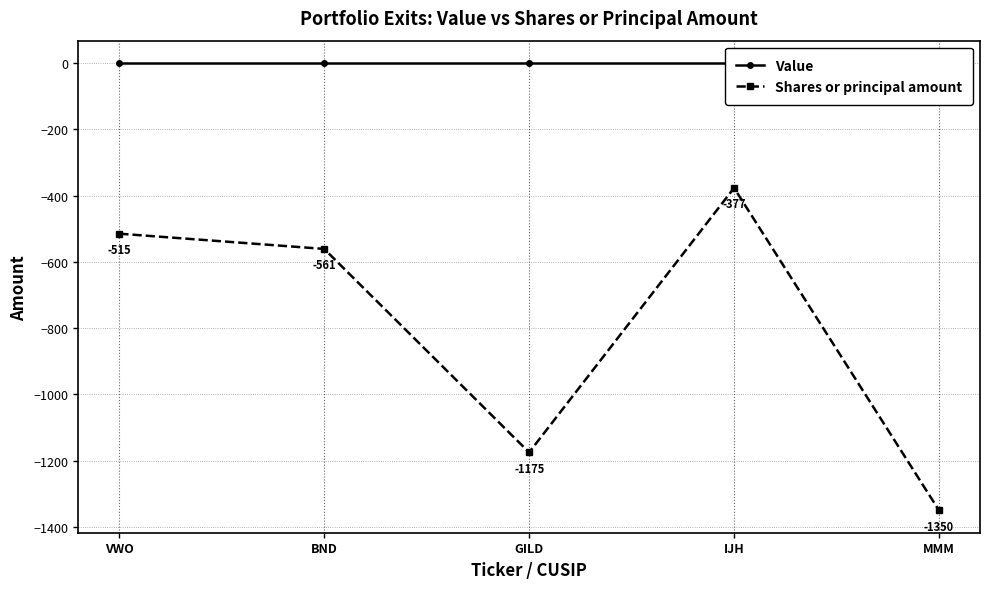

Reading left to right, transcribe all the data shown in this chart.

Value: 0	0	0	0	0
Shares or principal amount: -515	-561	-1175	-377	-1350